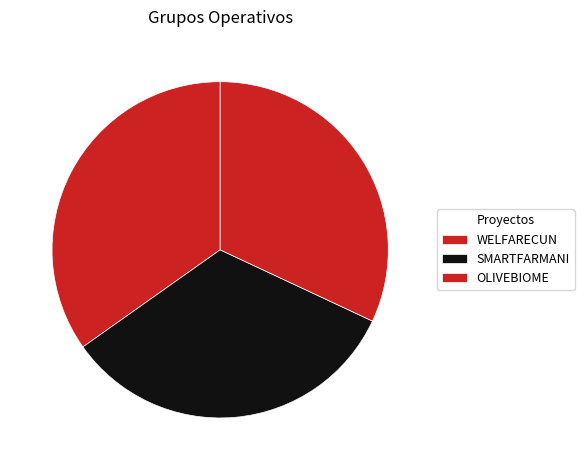

How many segments does this pie chart have?

3